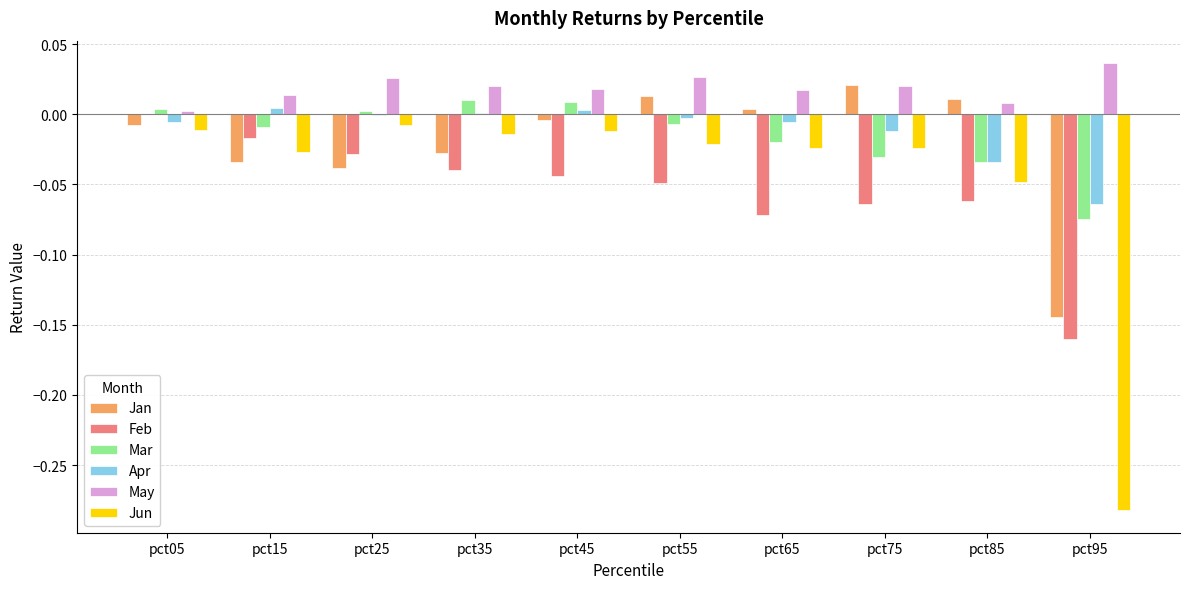

Which series has the widest spread of values?

Jun